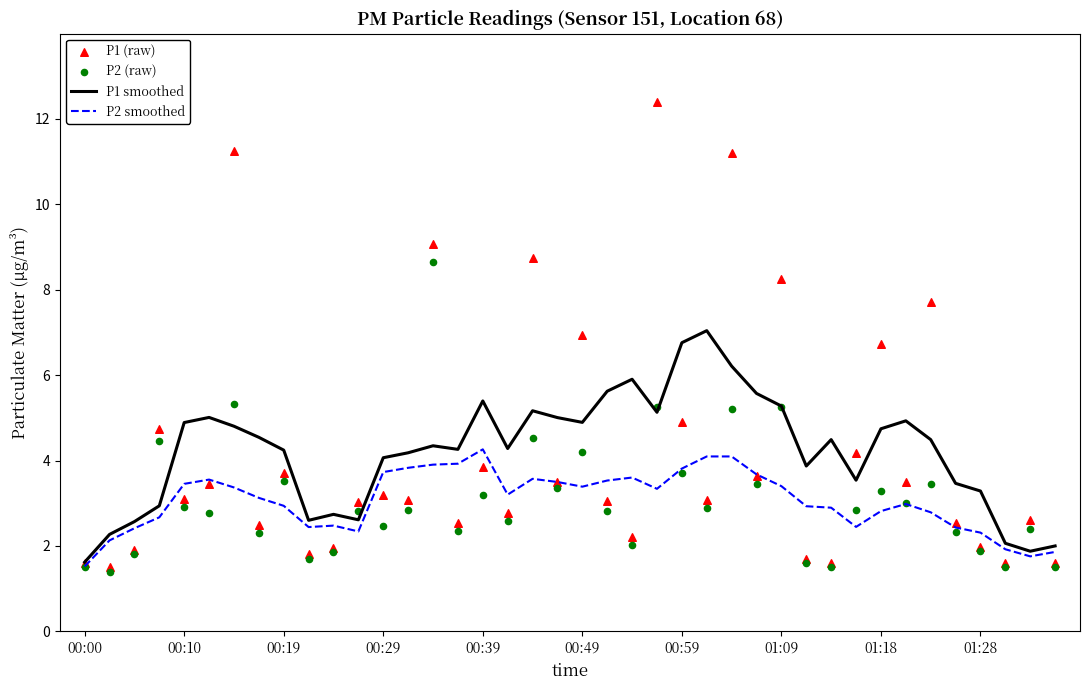

Which series contains the lowest Y value?

P2 (raw)